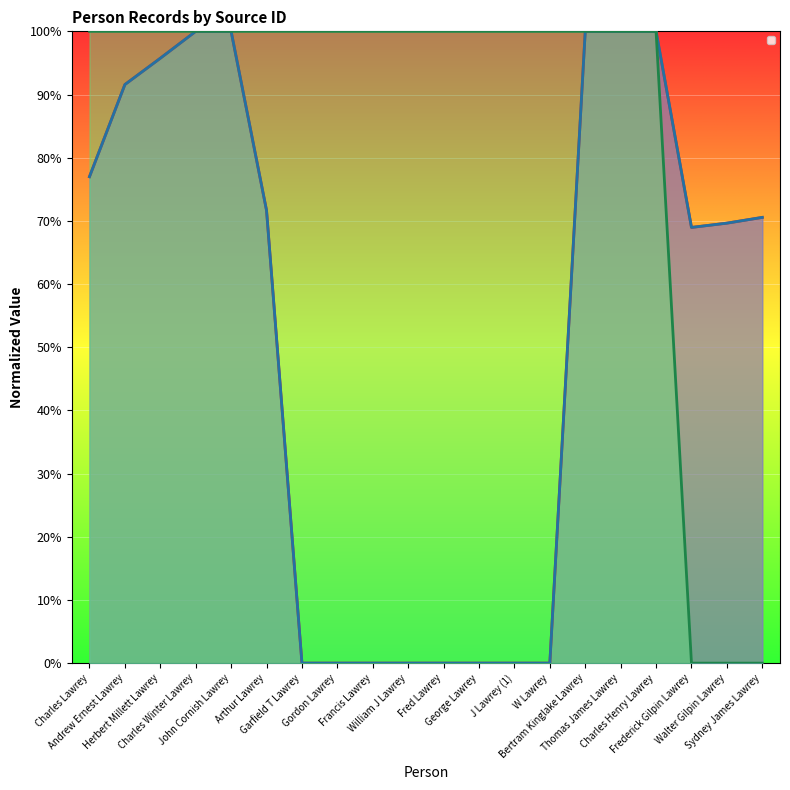

Which series has the largest total across all categories?

_score